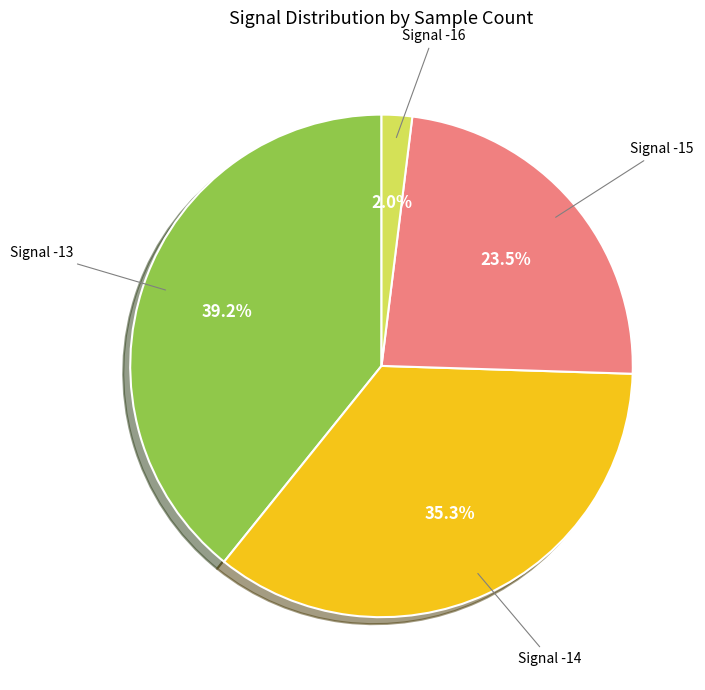

The Signal -14 slice represents 17% of the pie. True or false?

False